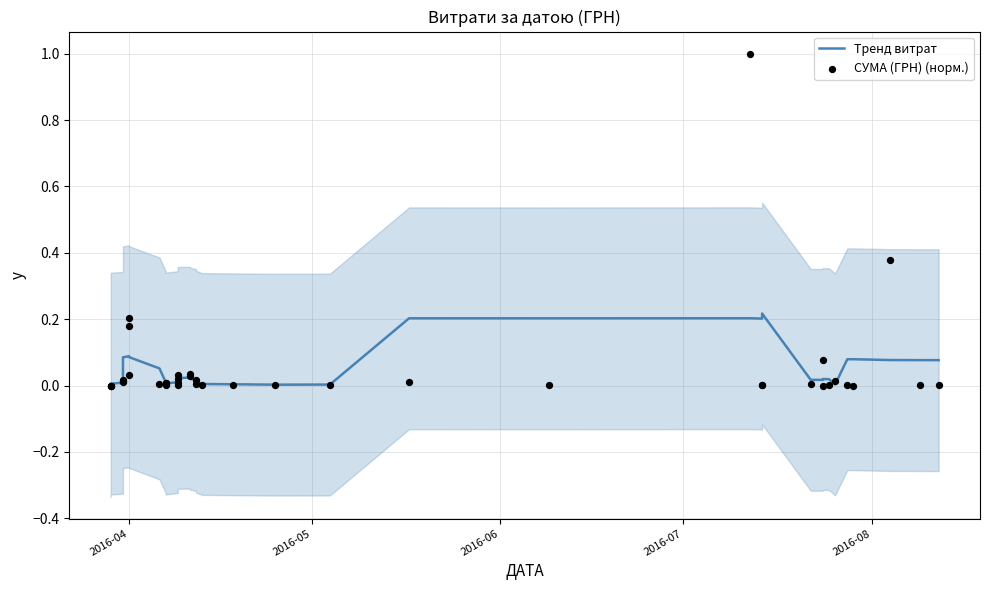

Is the value of Тренд витрат at 10 greater than the value of СУМА (ГРН) (норм.) at 2016-05?

Yes